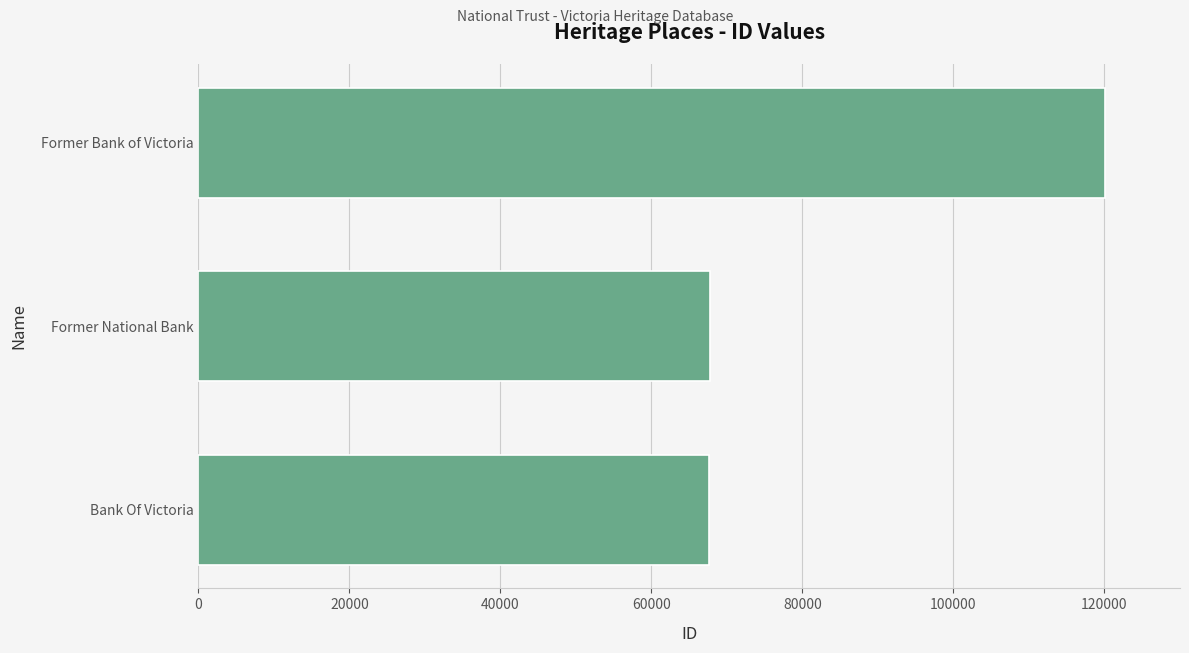

True or false: the data shows 120036 at Former Bank of Victoria.

True